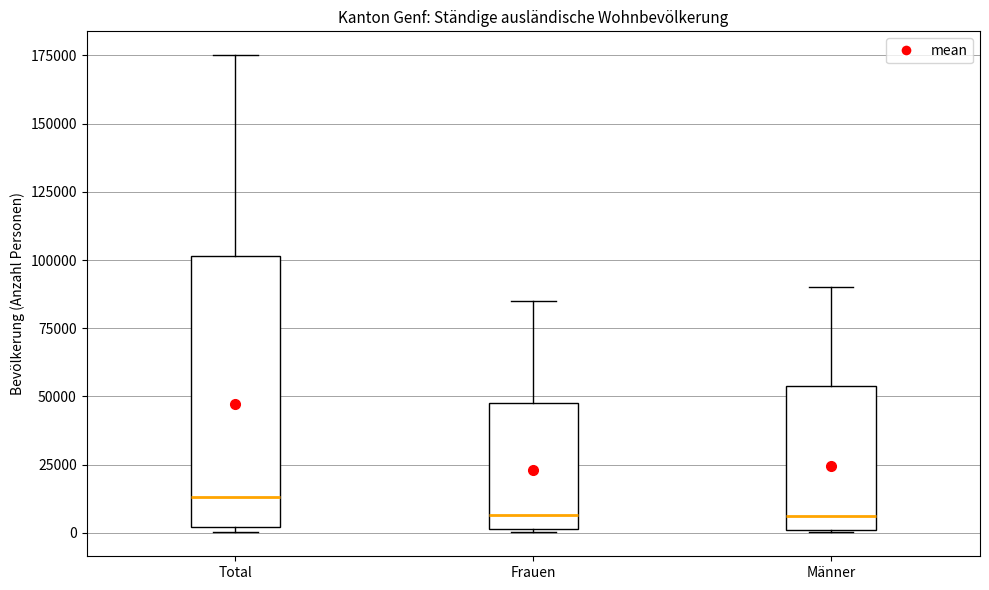

Which box has the highest median line?

Total